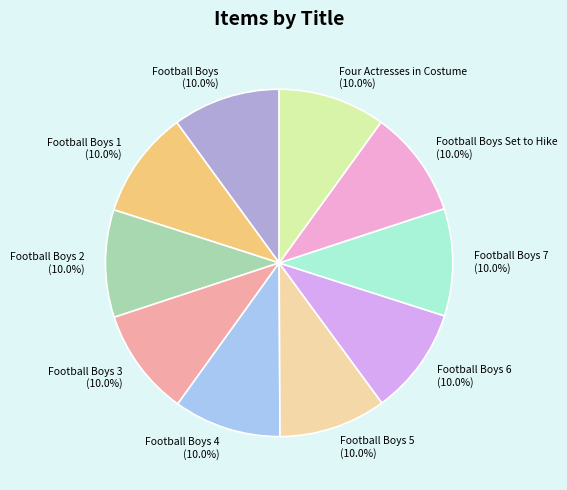

Is it true that Four Actresses in Costume is 22% of the pie?

False